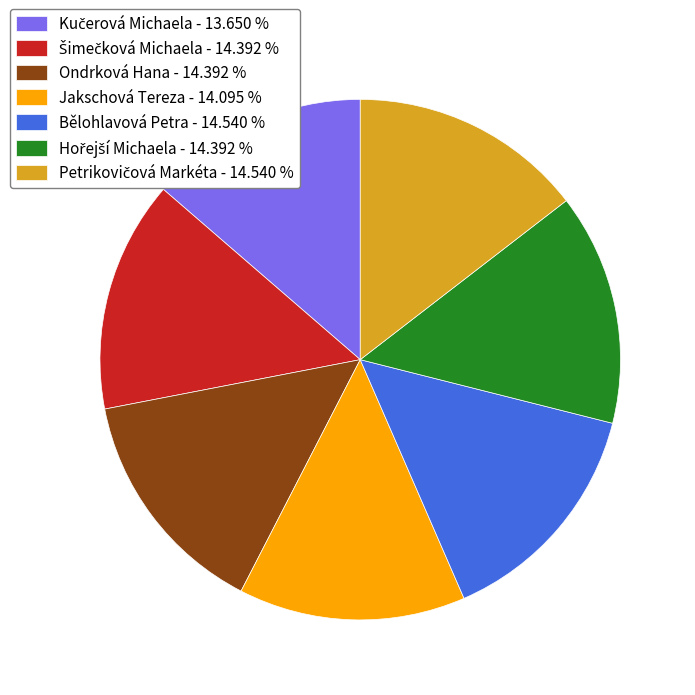

Does any single category account for the majority?

No